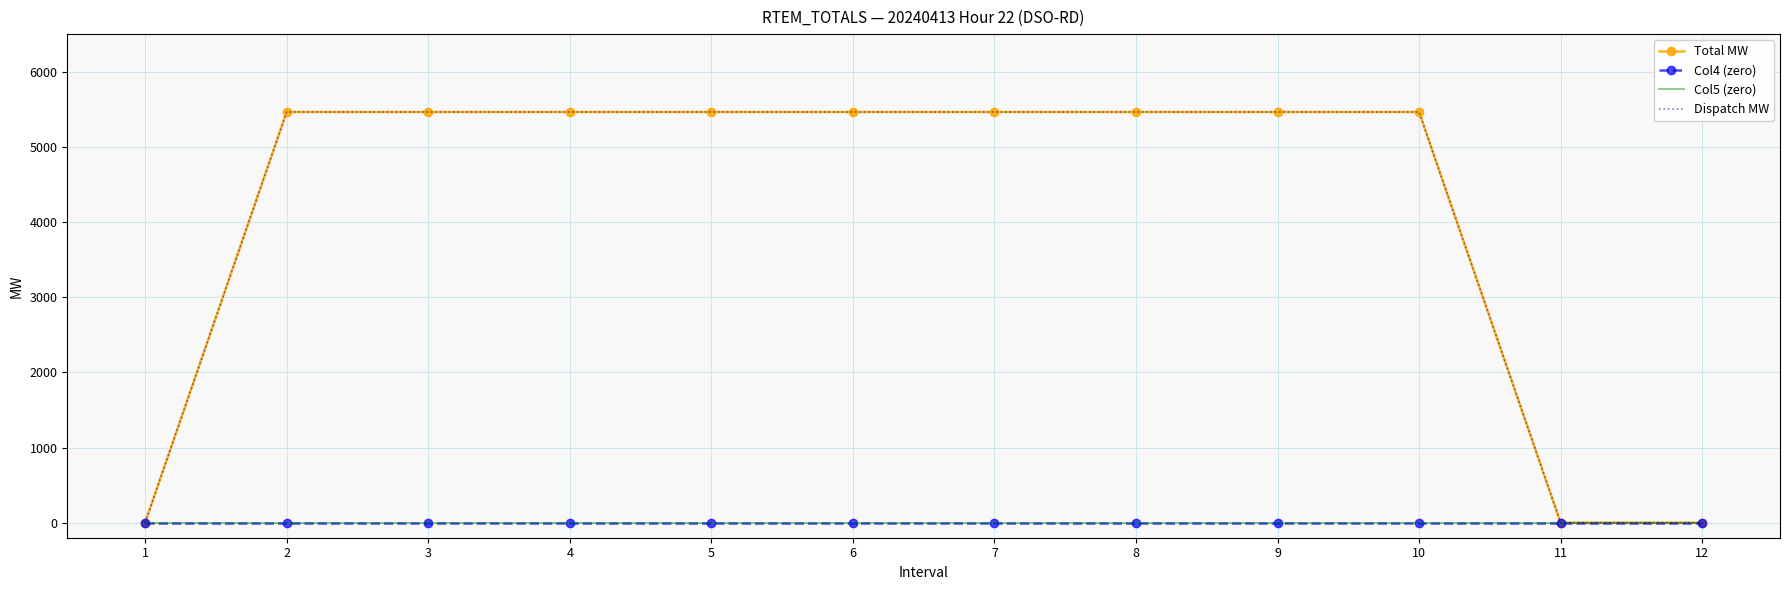

Where does the Total MW series first go above 5464?

2